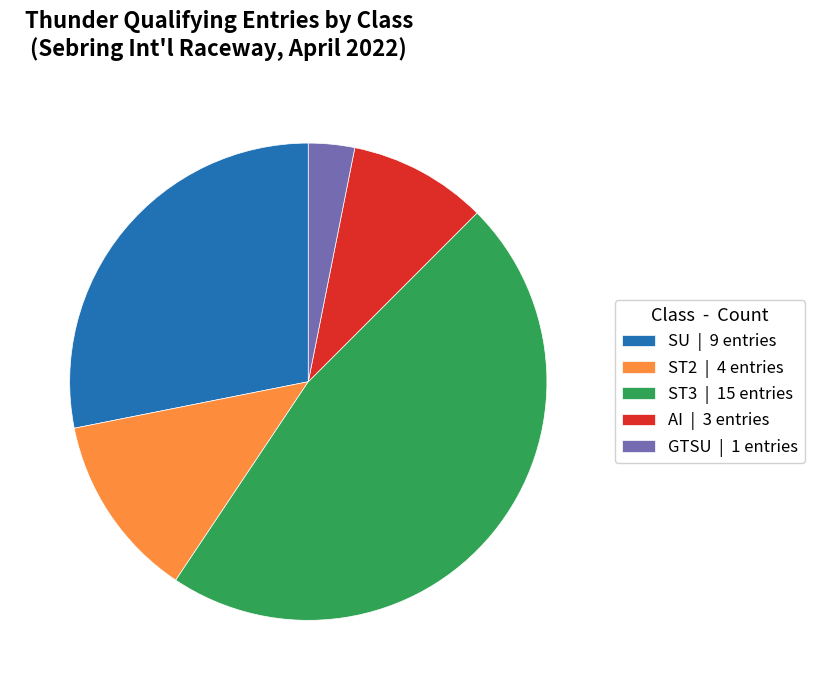

How many slices are in this pie chart?

5